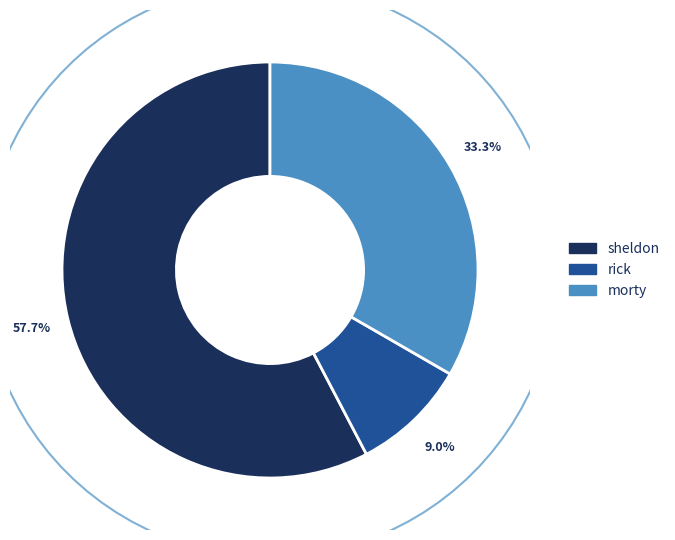

Is there a majority slice in this chart?

Yes